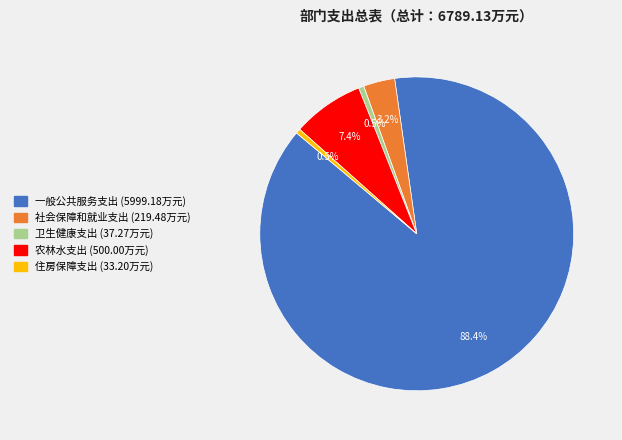

How many slices are in this pie chart?

5